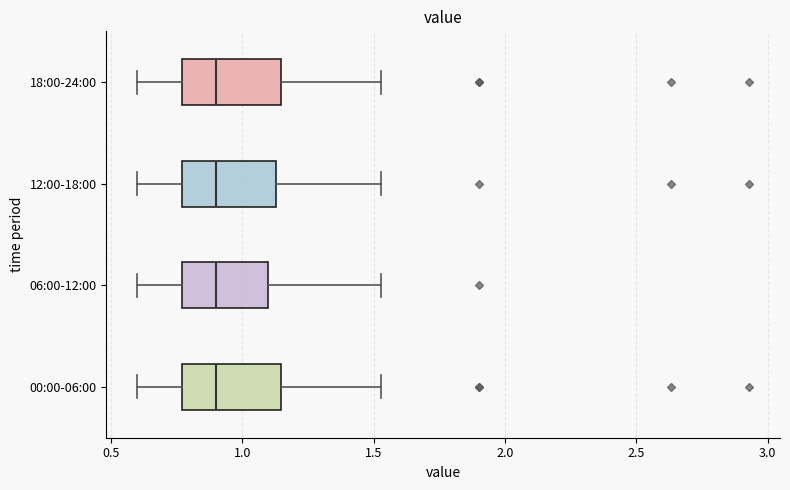

Reading bottom to top, transcribe this box plot: for each box, give where its median line is, the range the box spans, and where its two whiskers end, as read against the x-axis. The values are not printed on the chart, so give them approximately, as read against the axis.

00:00-06:00: median 0.90, box 0.75 to 1.15, whiskers 0.60 to 1.55
06:00-12:00: median 0.90, box 0.75 to 1.10, whiskers 0.60 to 1.55
12:00-18:00: median 0.90, box 0.75 to 1.15, whiskers 0.60 to 1.55
18:00-24:00: median 0.90, box 0.75 to 1.15, whiskers 0.60 to 1.55